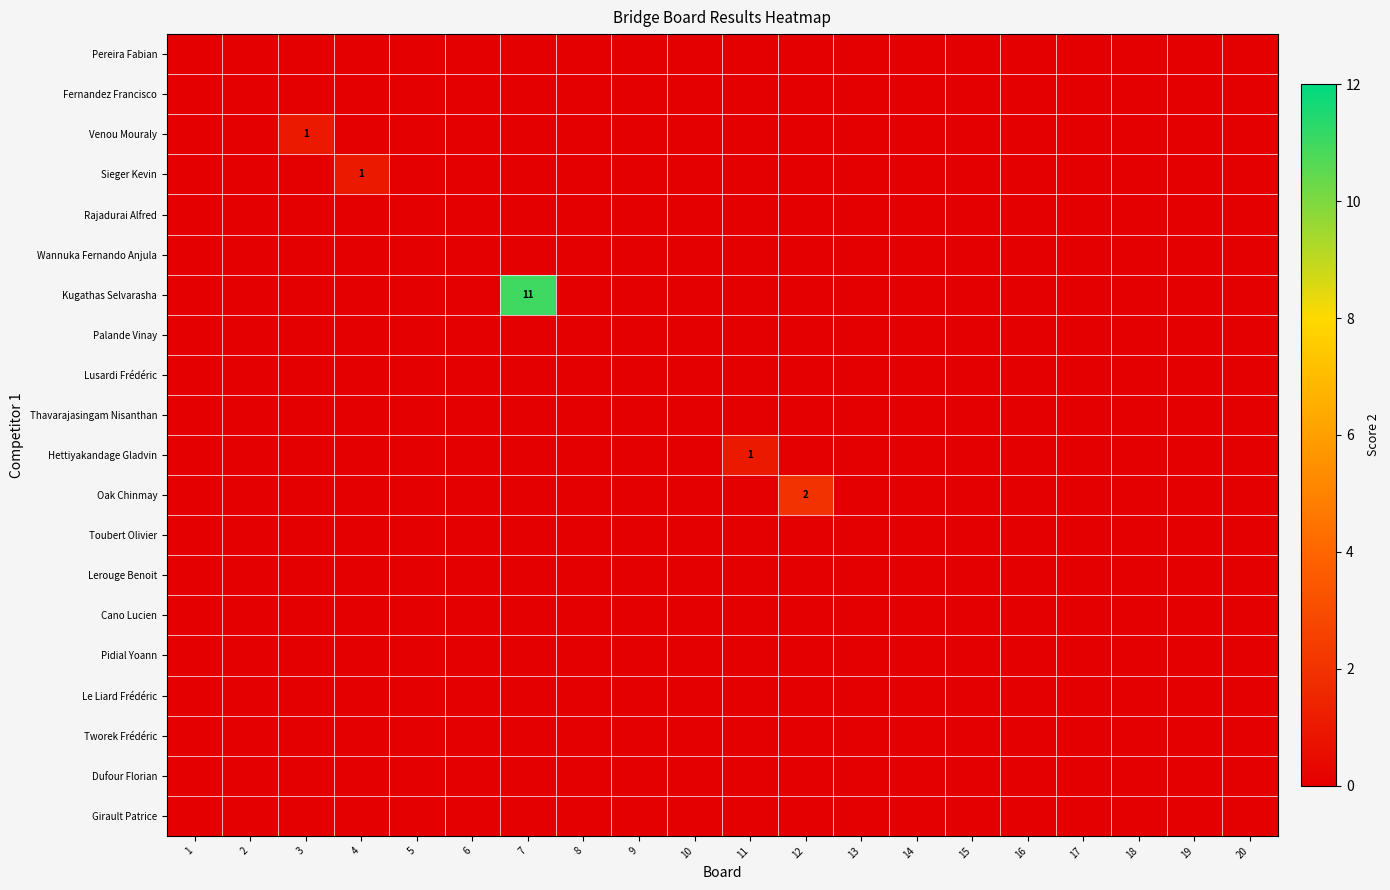

List the series in order of their peak value, lowest first.

Pereira Fabian, Fernandez Francisco, Rajadurai Alfred, Wannuka Fernando Anjula, Palande Vinay, Lusardi Frédéric, Thavarajasingam Nisanthan, Toubert Olivier, Lerouge Benoit, Cano Lucien, Pidial Yoann, Le Liard Frédéric, Tworek Frédéric, Dufour Florian, Girault Patrice, Venou Mouraly, Sieger Kevin, Hettiyakandage Gladvin, Oak Chinmay, Kugathas Selvarasha